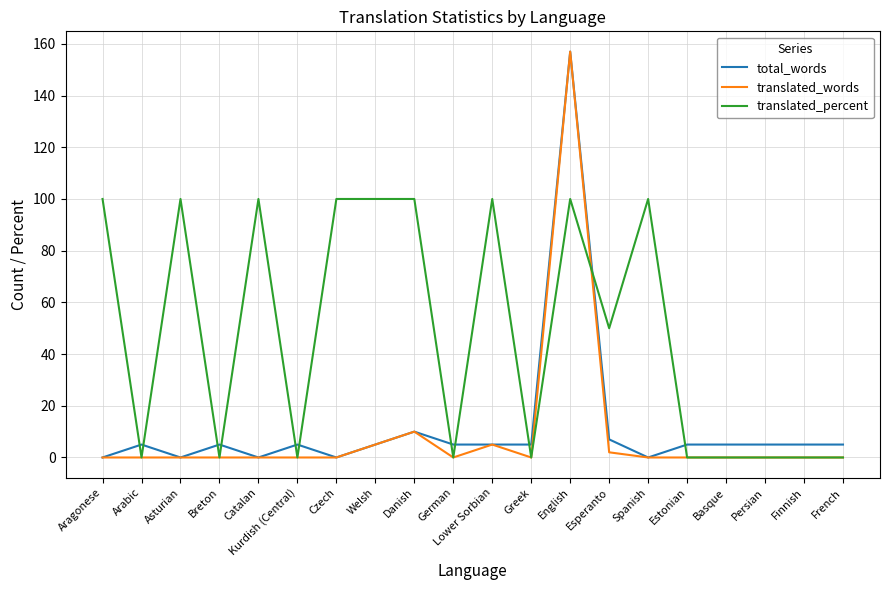

What is the total value across all series at English?

414